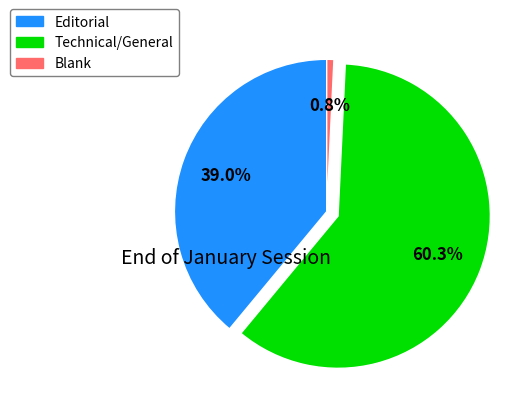

The Editorial slice represents 26% of the pie. True or false?

False